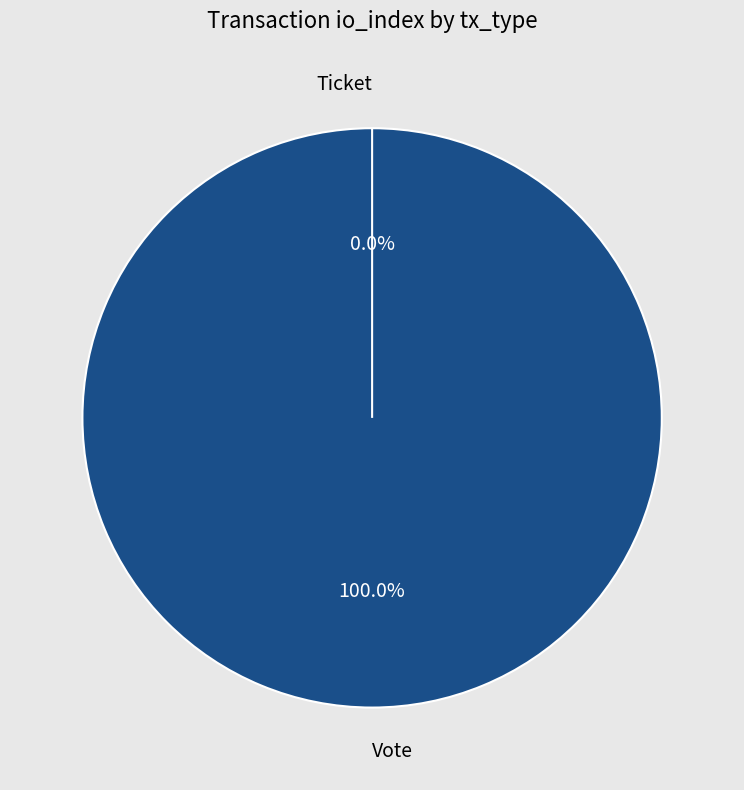

The Ticket slice represents 1% of the pie. True or false?

False